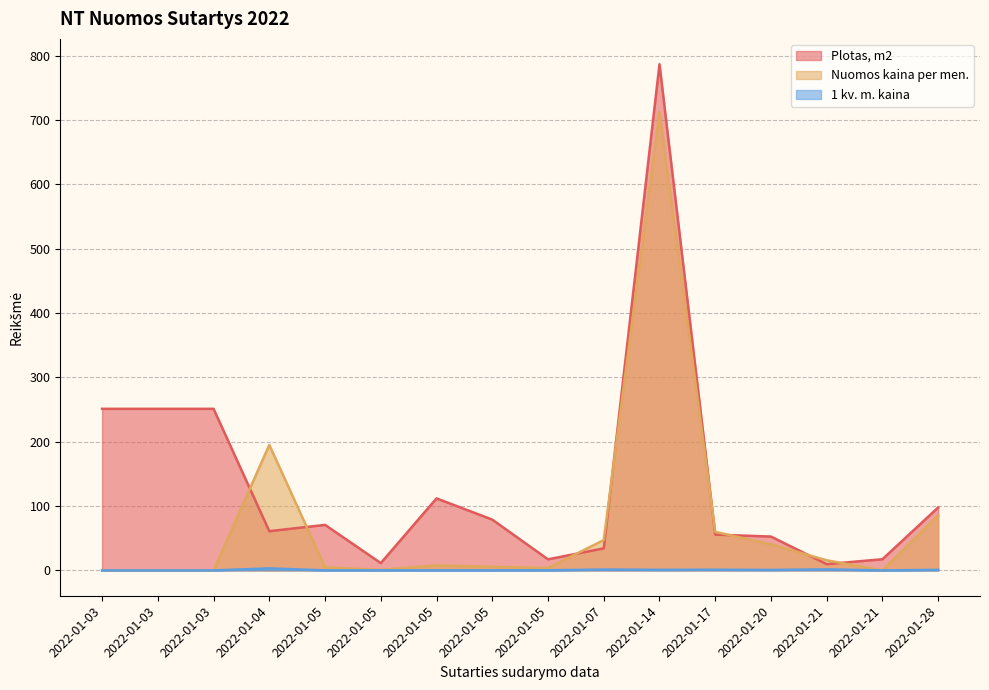

True or false: Nuomos kaina per men. and Plotas, m2 intersect in this chart.

True